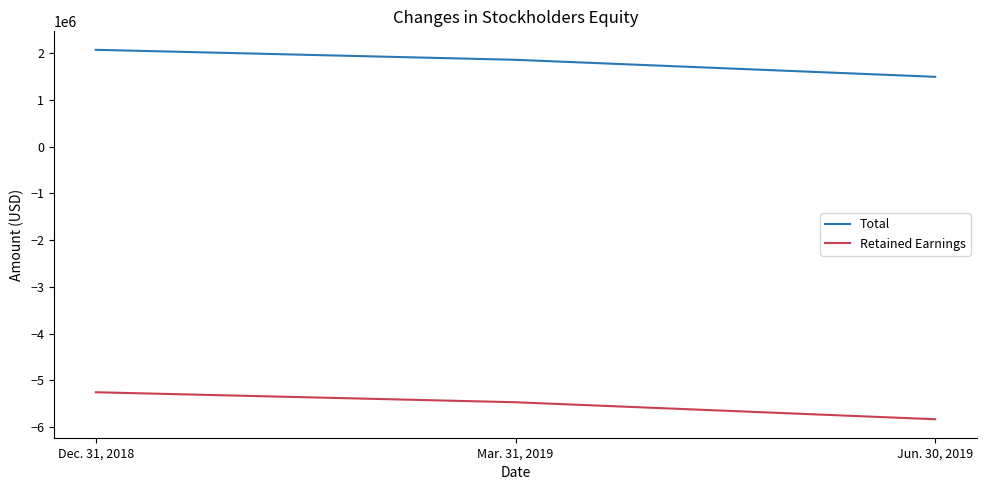

What is the sum of all Total values?

5427291